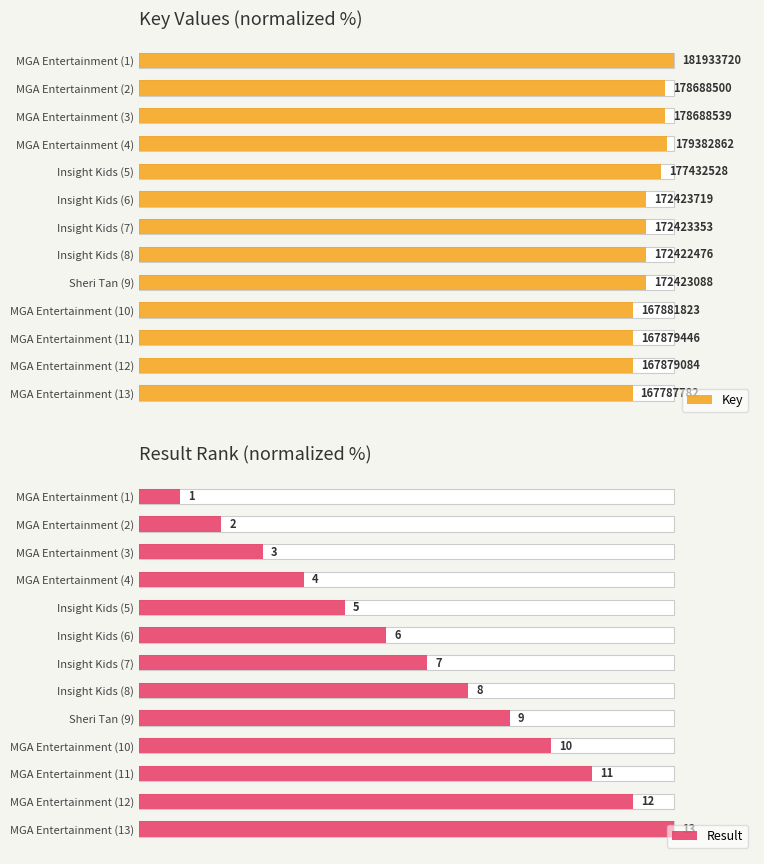

Which series has the largest total across all categories?

Key